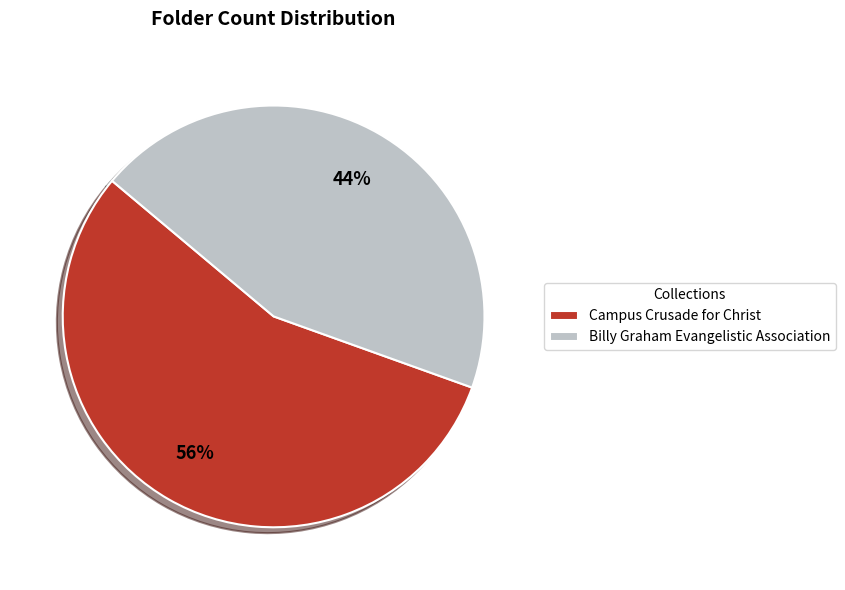

The Campus Crusade for Christ slice represents 47% of the pie. True or false?

False